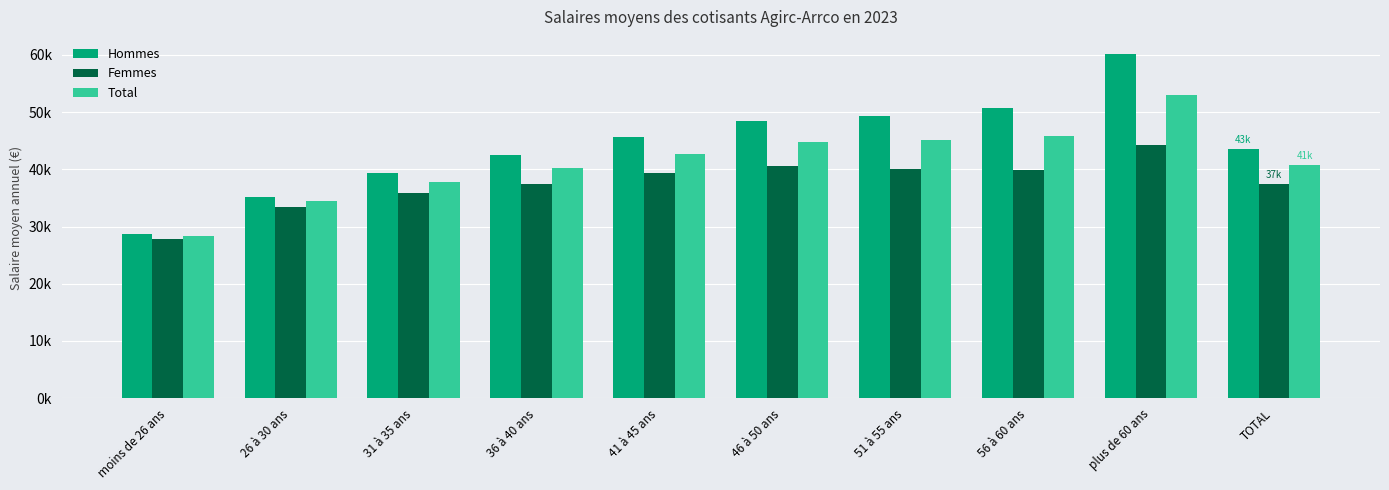

What is the label of the 5th bar from the left?

41 à 45 ans